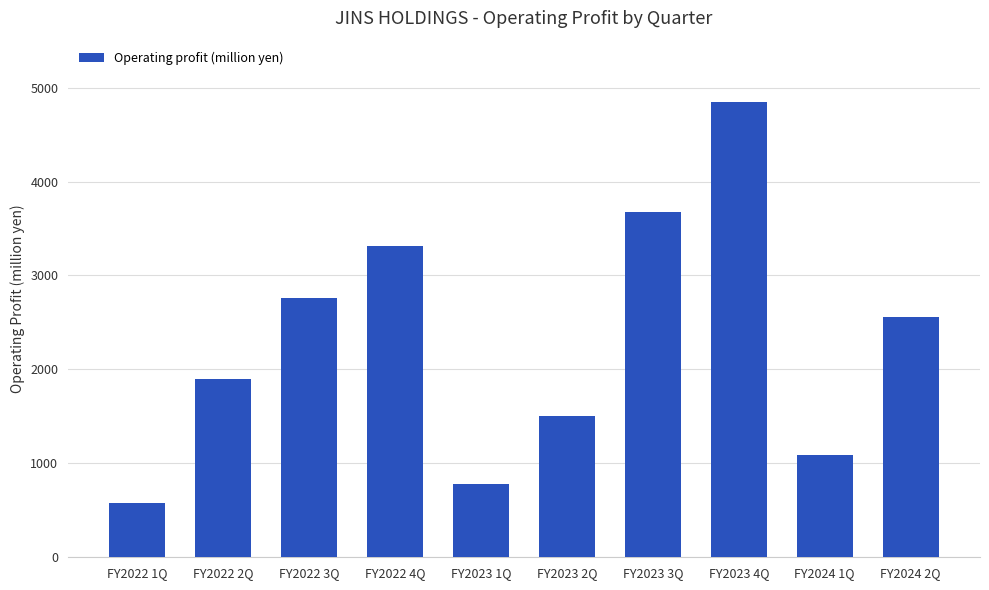

What is the difference between the second highest and second lowest values?

2899